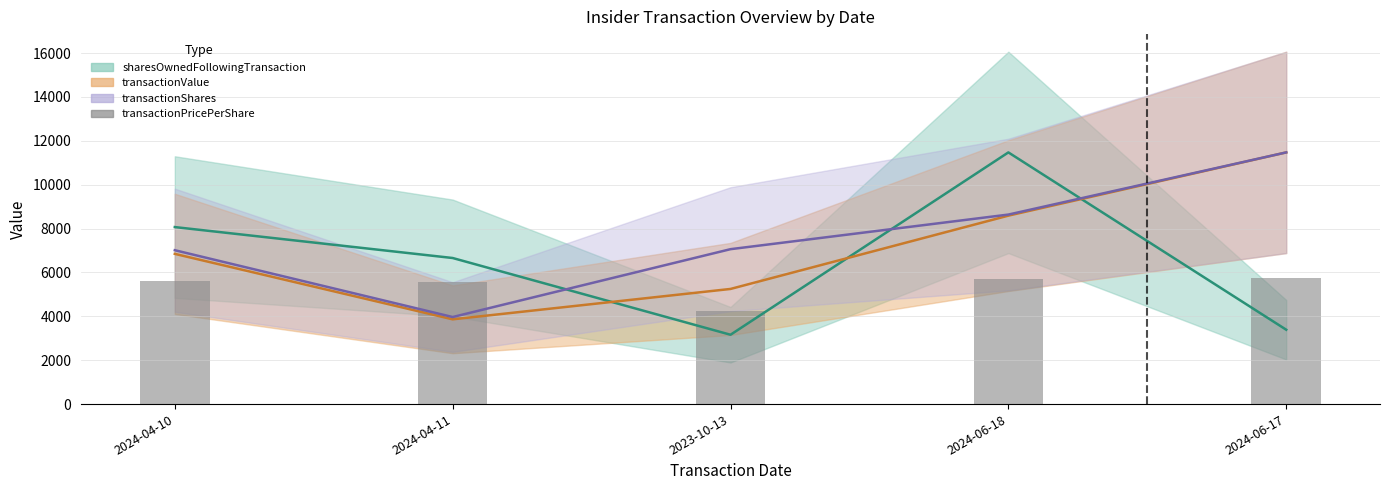

What is the label of the 5th bar from the right?

2024-04-10